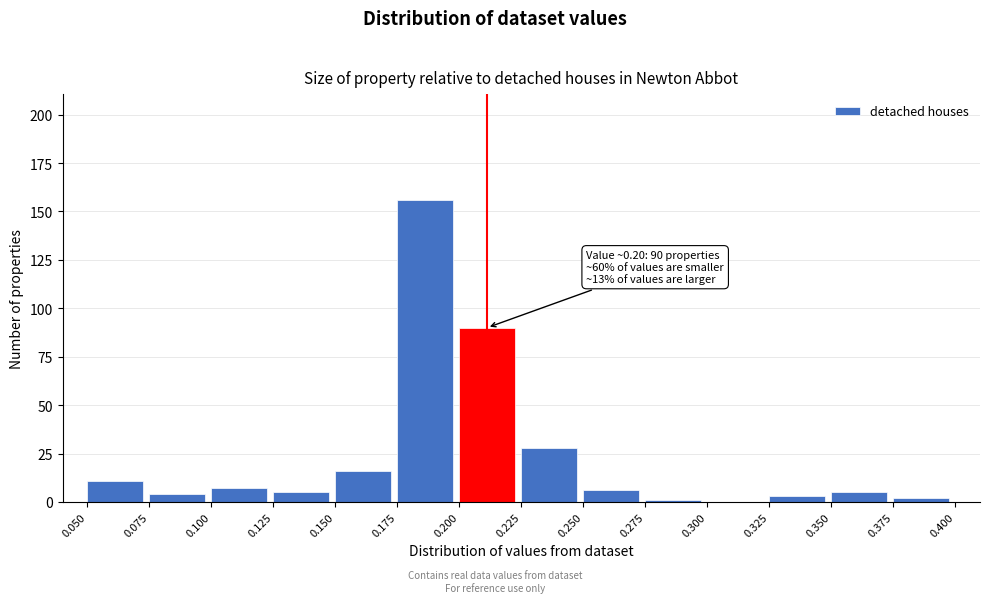

Which range on the x-axis has the tallest bar?

0.175 to 0.200